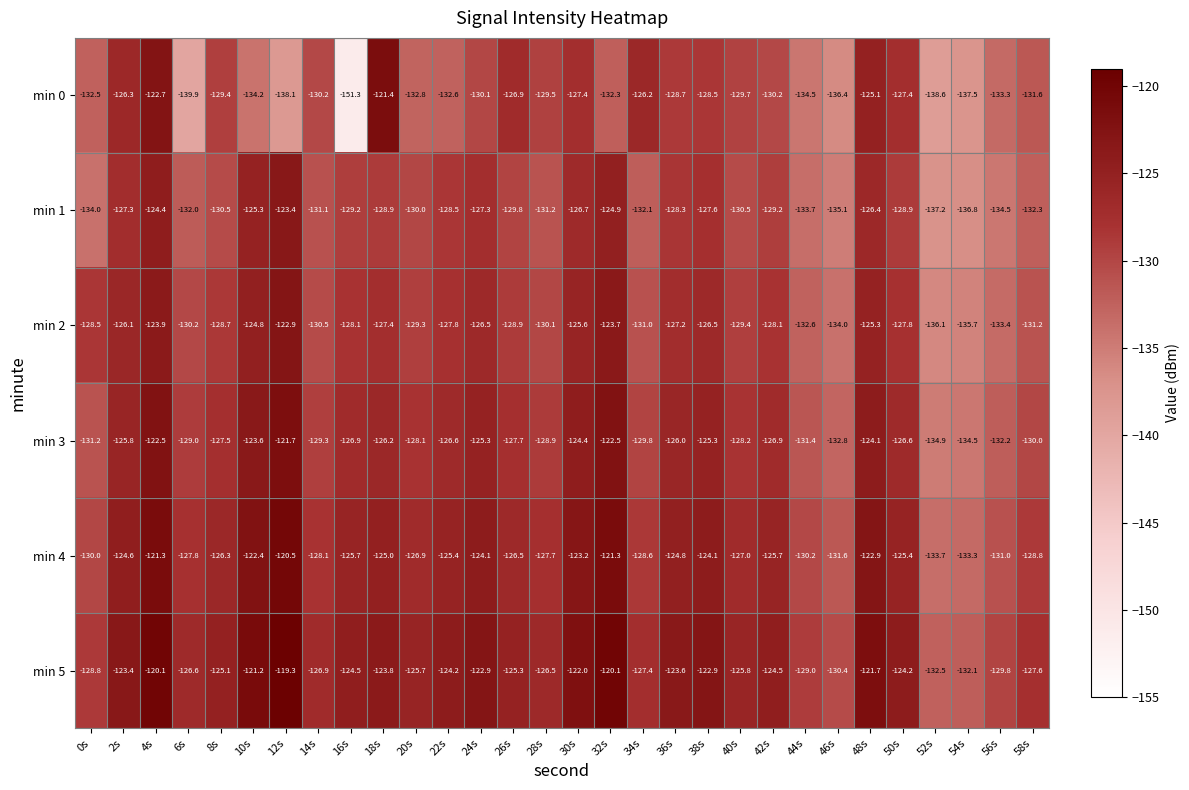

At which category is the sum across all series the highest?

4s